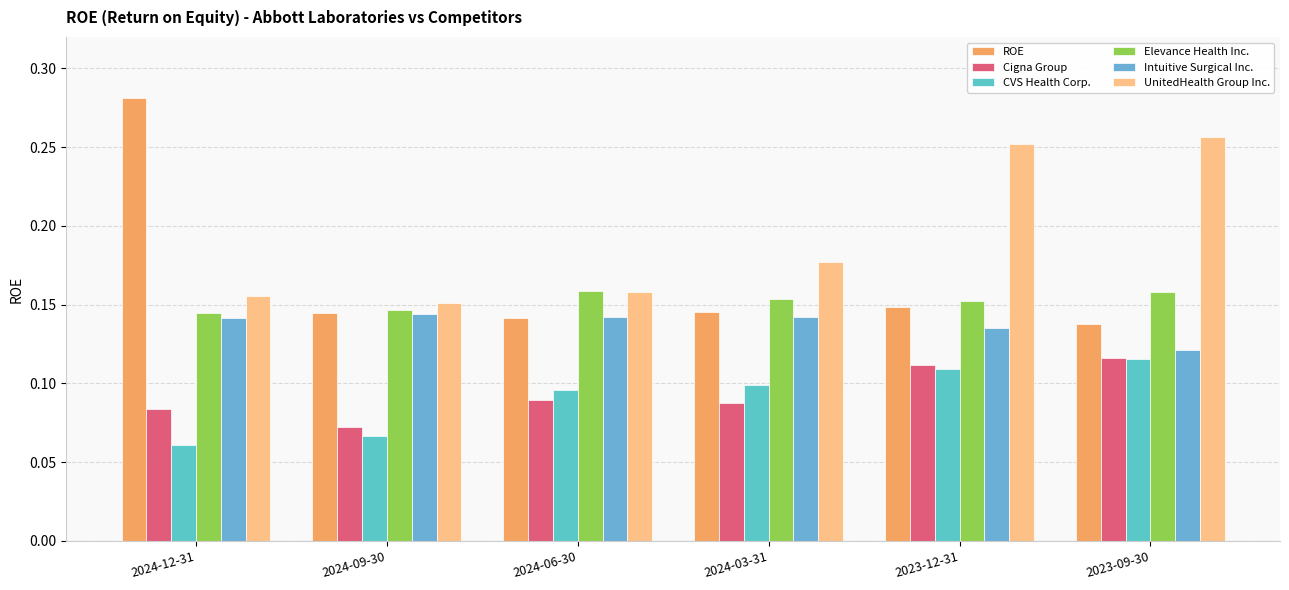

How many bars are there in total?

36